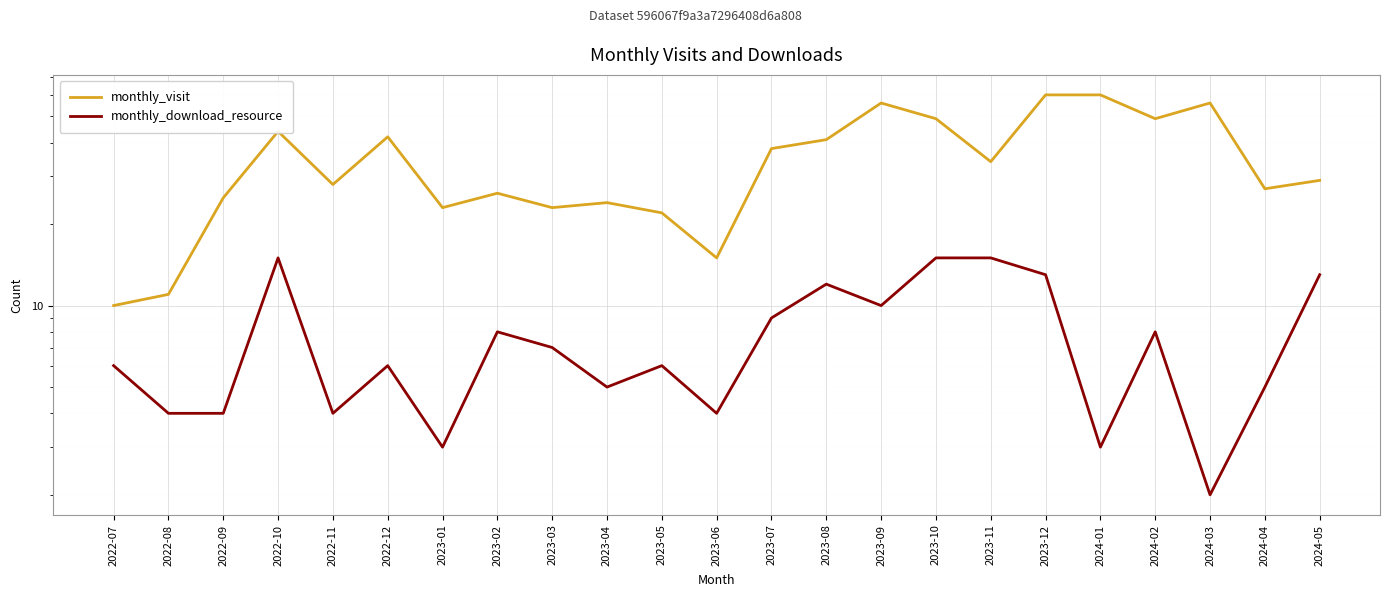

Is it true that monthly_download_resource equals 2 at 2024-03?

True